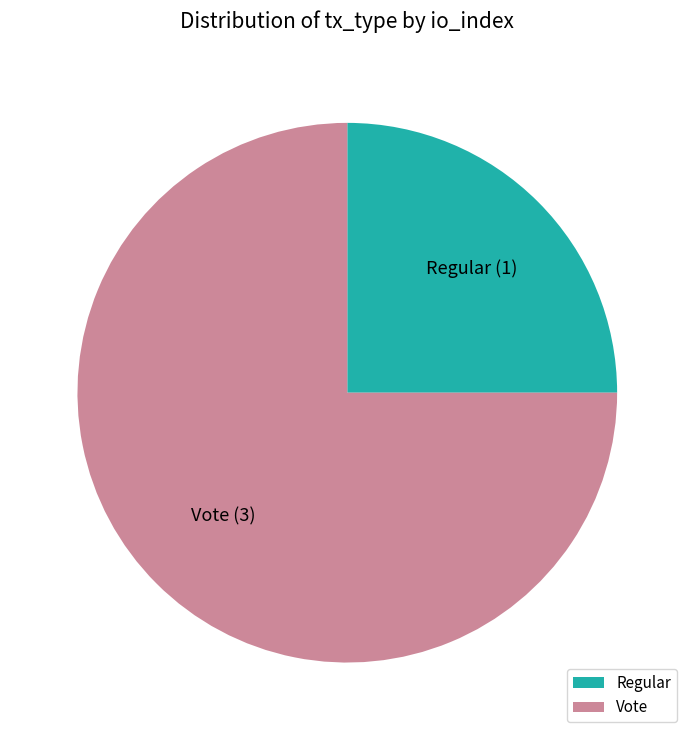

Is Vote the majority of the pie?

Yes